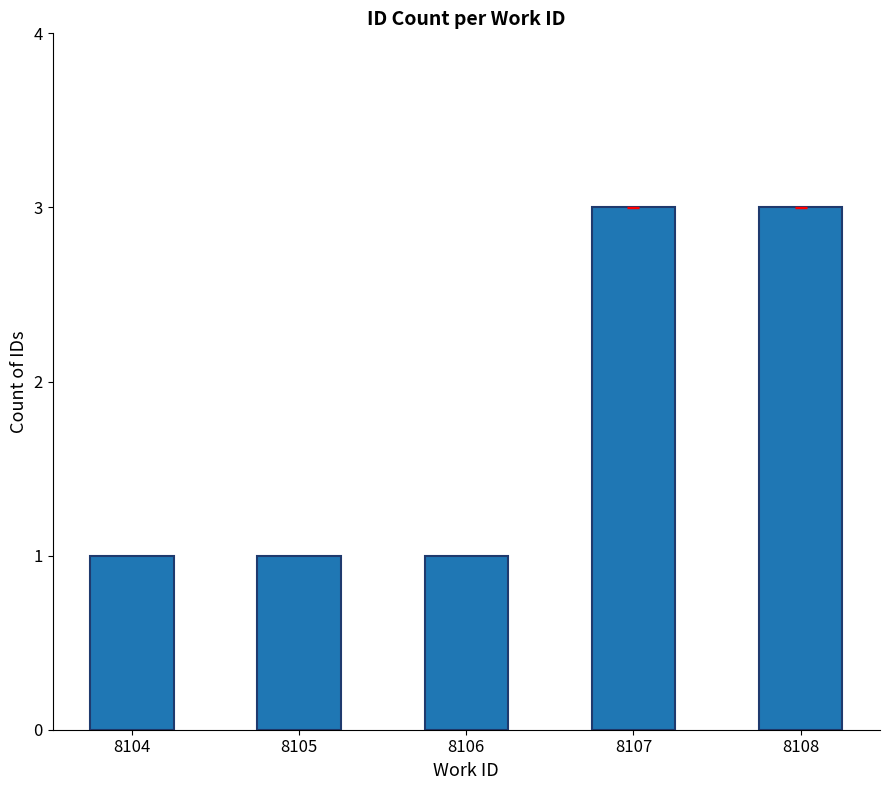

Does the chart contain stacked bars?

No